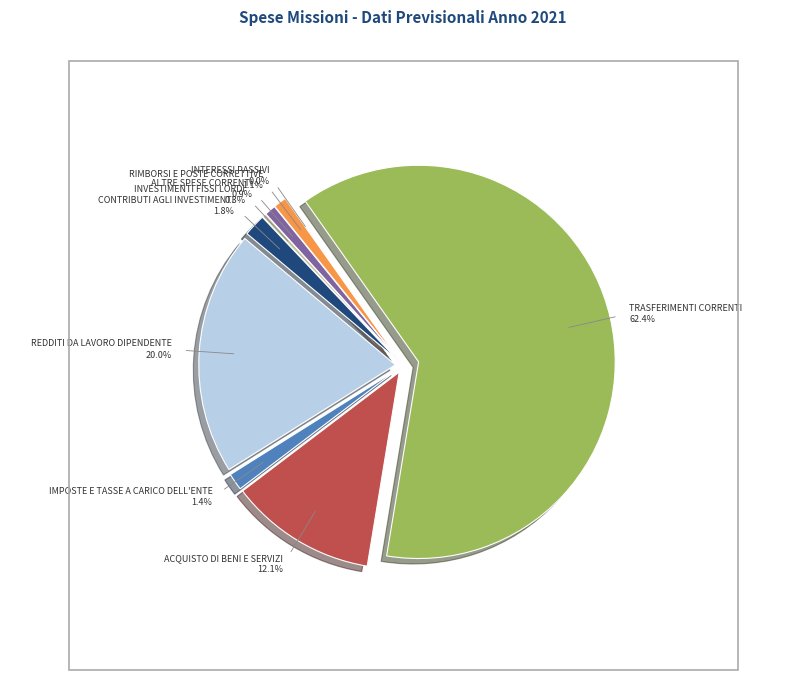

How many slices are in this pie chart?

9